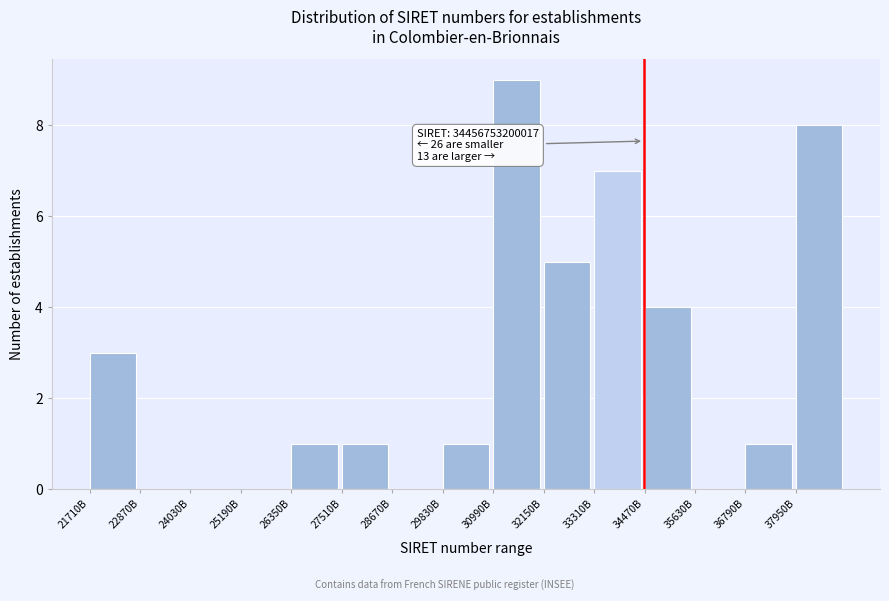

Reading left to right, list all the values displayed in this chart.

21710B=3	22870B=0	24030B=0	25190B=0	26350B=1	27510B=1	28670B=0	29830B=1	30990B=9	32150B=5	33310B=7	34470B=4	35630B=0	36790B=1	37950B=8